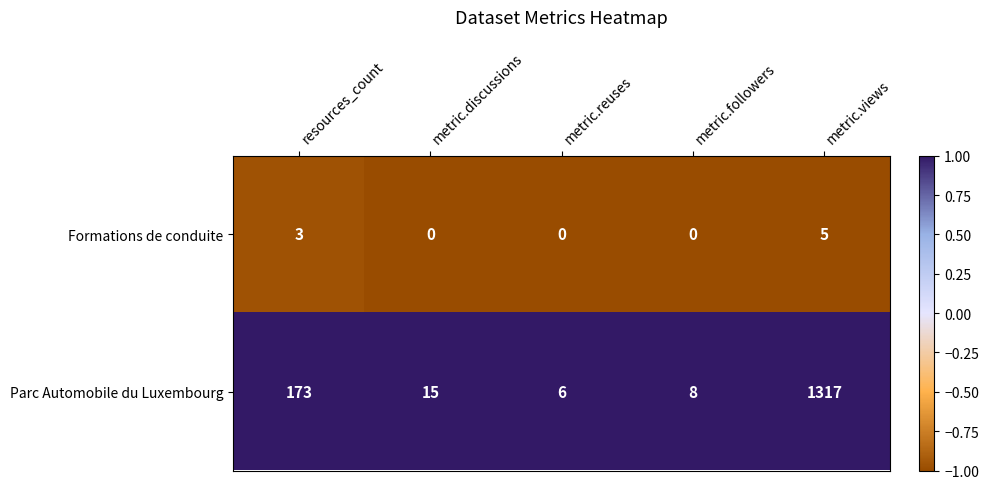

Rank the series at metric.followers from highest to lowest value.

Parc Automobile du Luxembourg, Formations de conduite